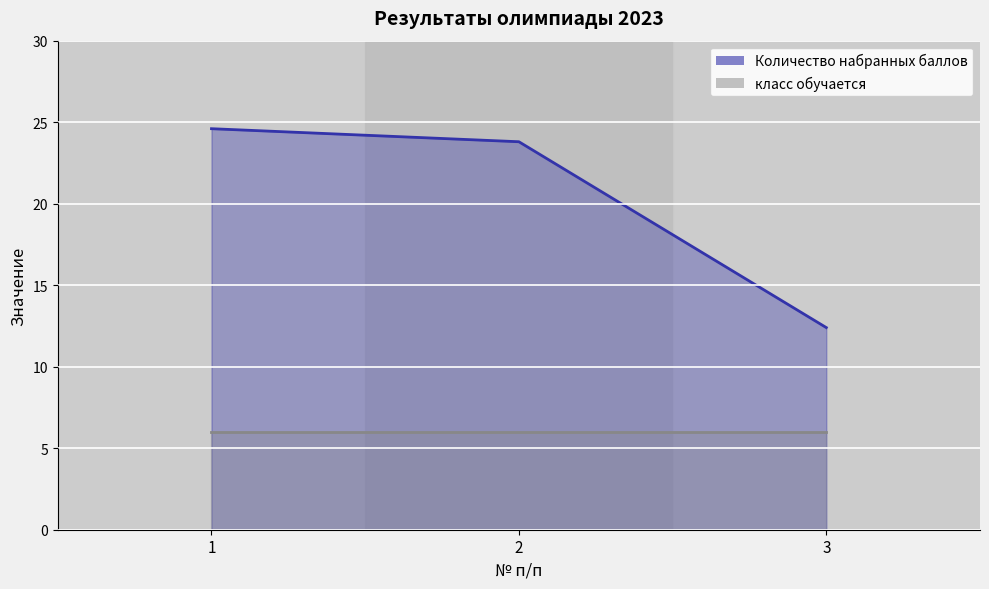

Is it true that класс обучается equals 6.0 at 1?

True